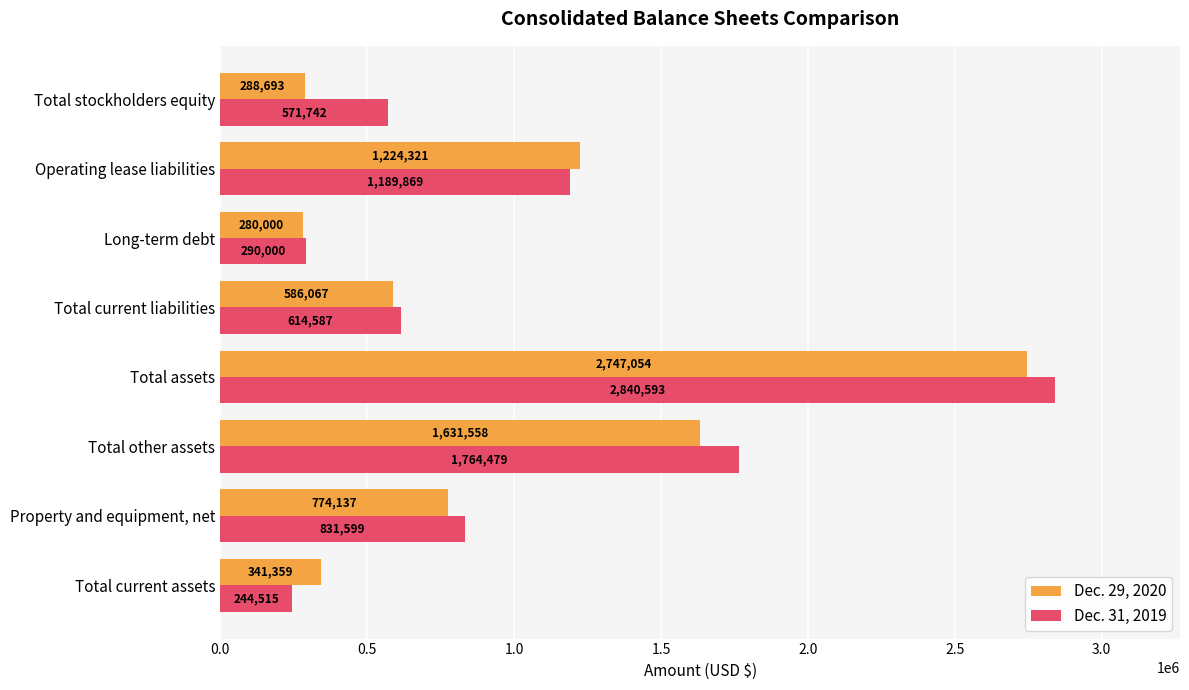

Where is Dec. 31, 2019 nearest to the value 1542554?

Total other assets